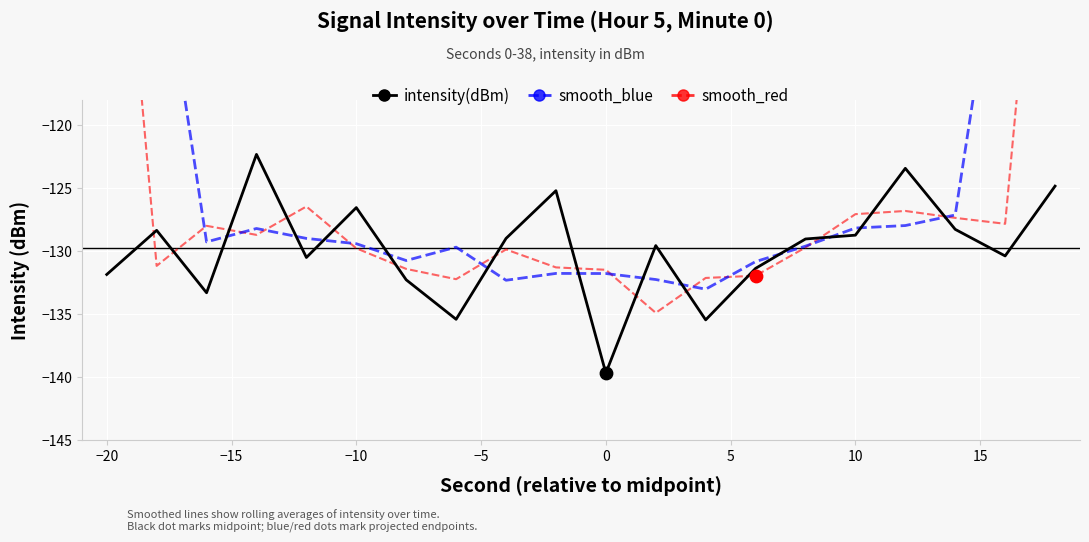

Which series reaches the minimum Y coordinate?

intensity(dBm)